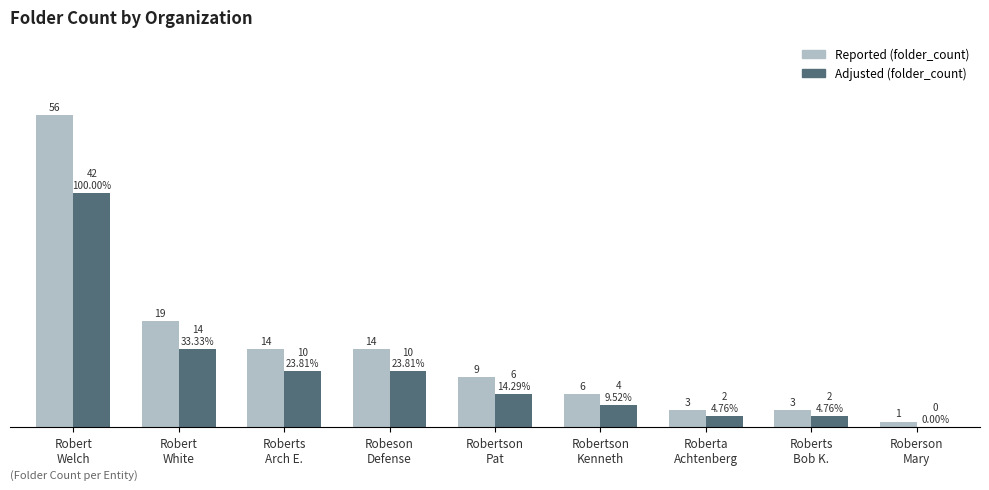

Are the bars horizontal?

No